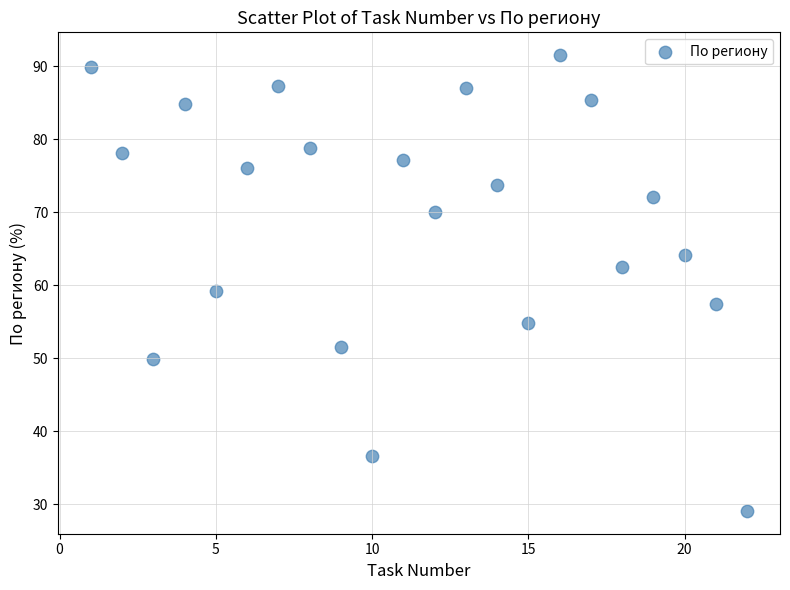

What Y value in the scatter plot is closest to 60?

59.3